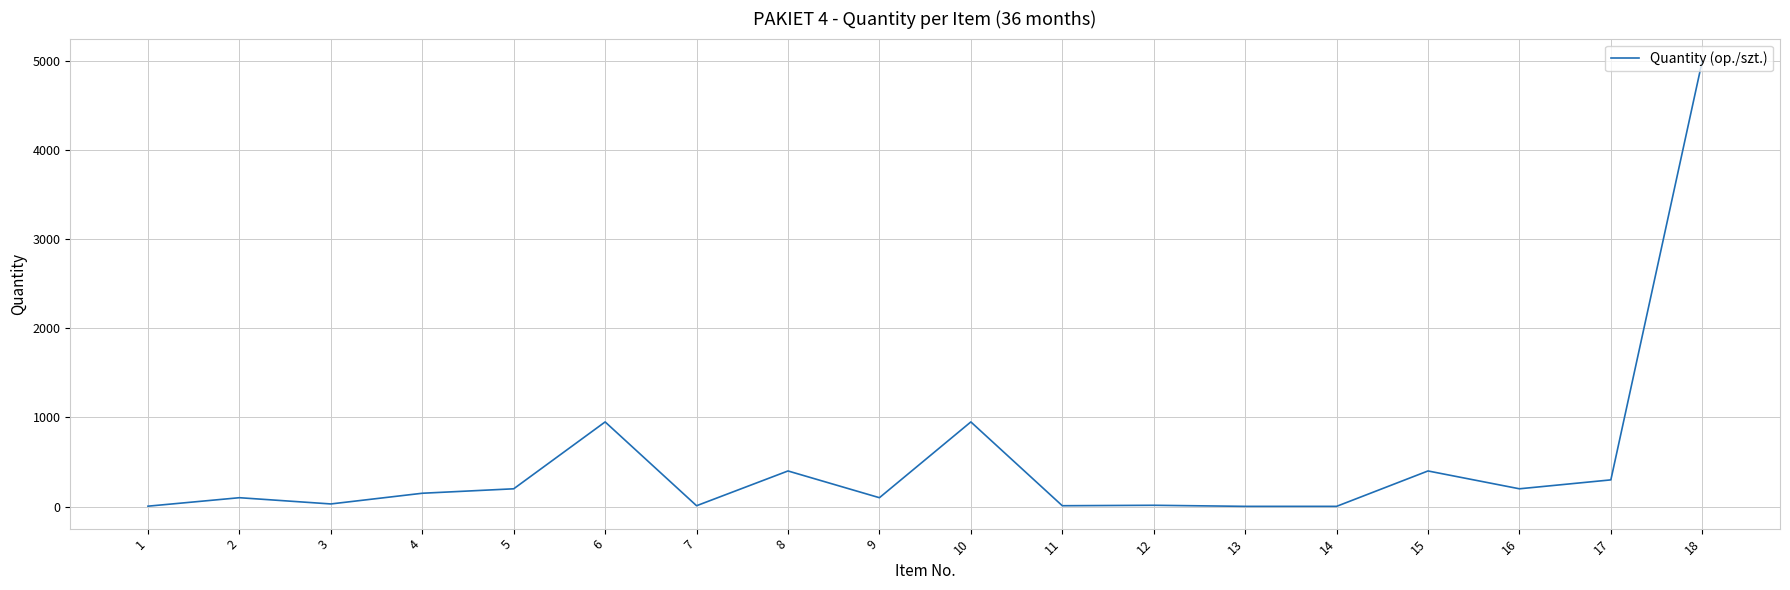

What is the maximum value shown in the chart?

5000